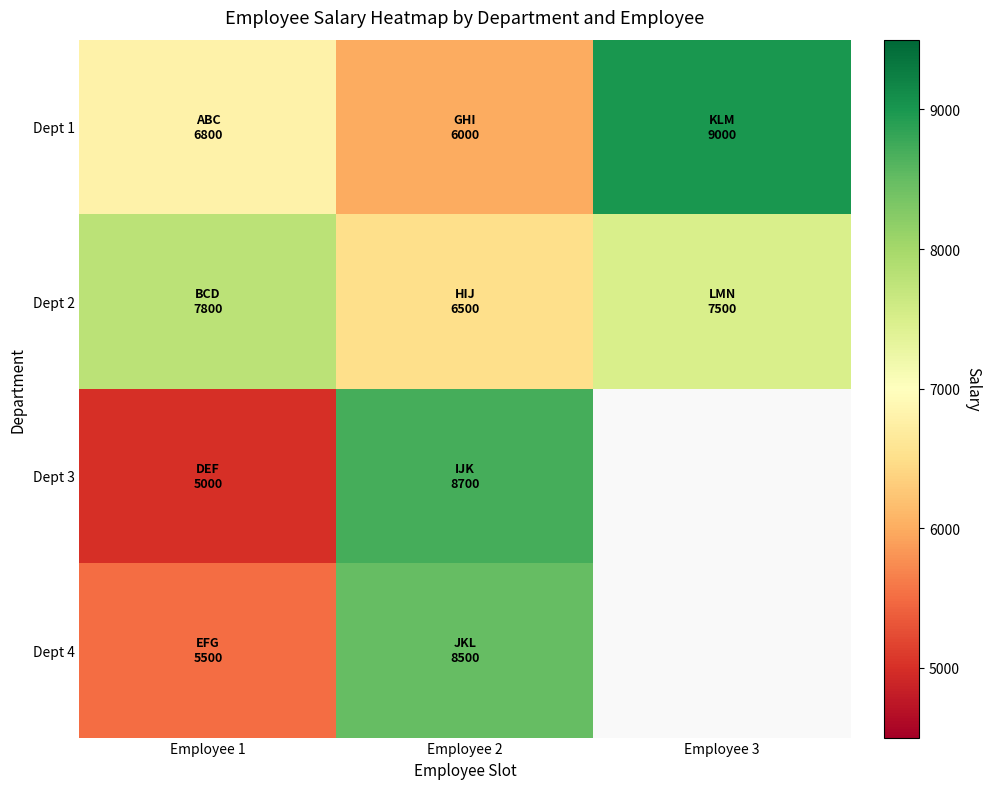

Between Employee 2 and Employee 1, which is larger?

Employee 1